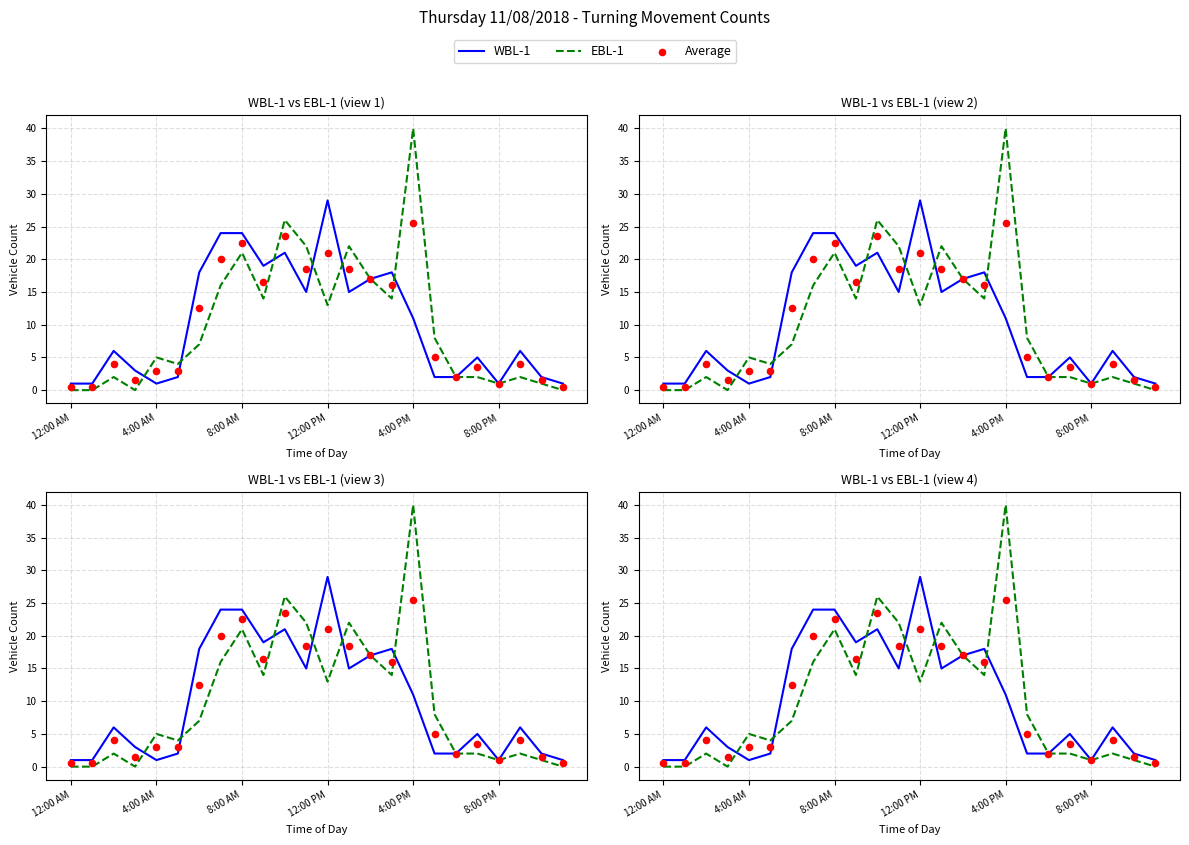

Which series reaches the maximum Y coordinate?

EBL-1